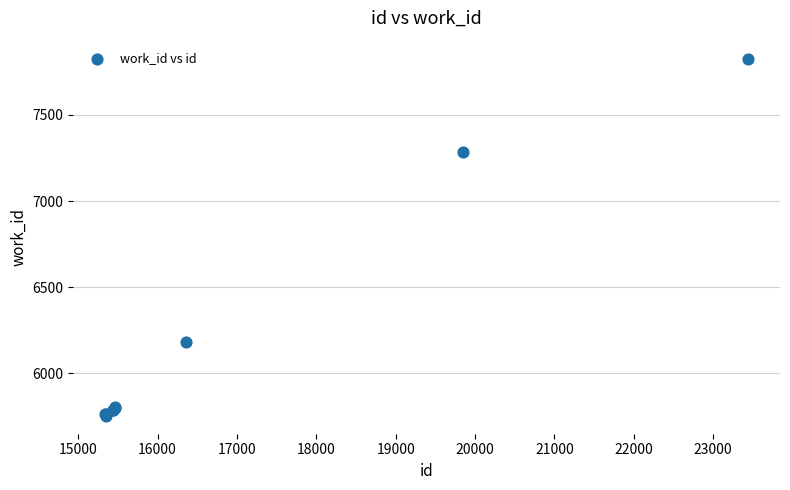

What Y value in the scatter plot is closest to 6790?

7287